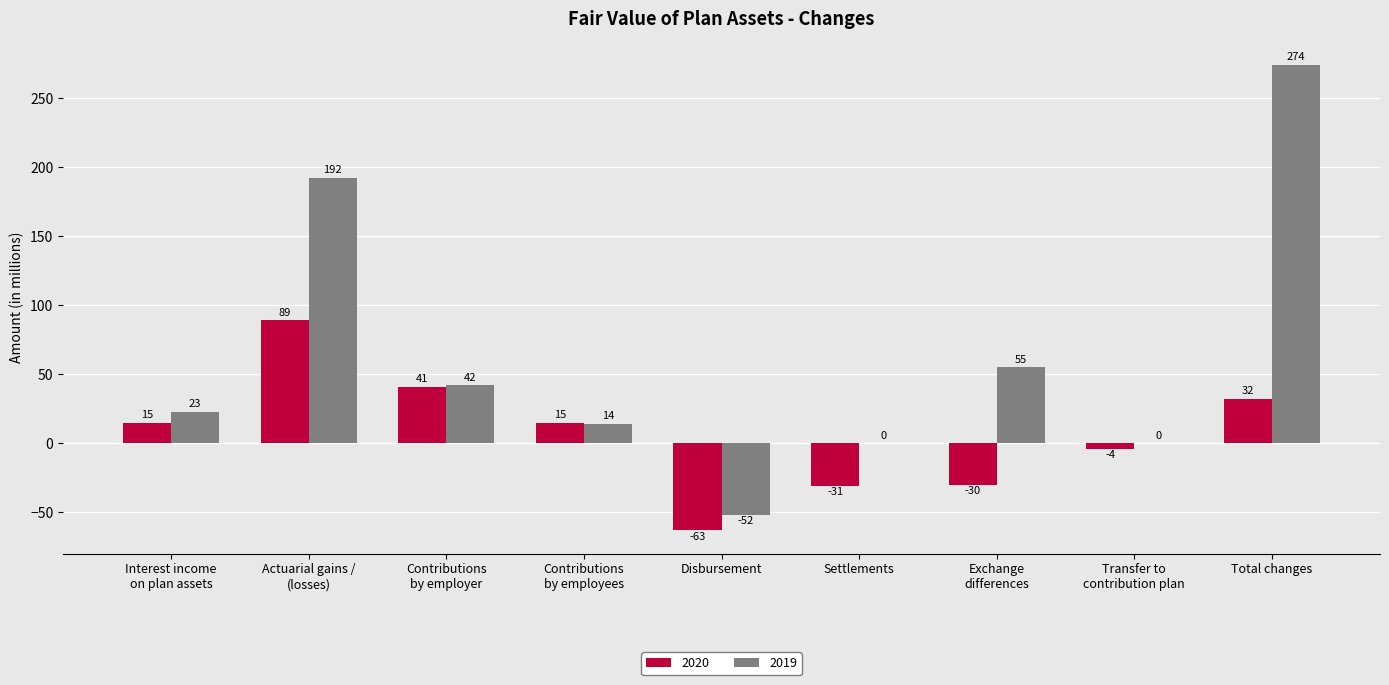

Which series has the largest total across all categories?

2019